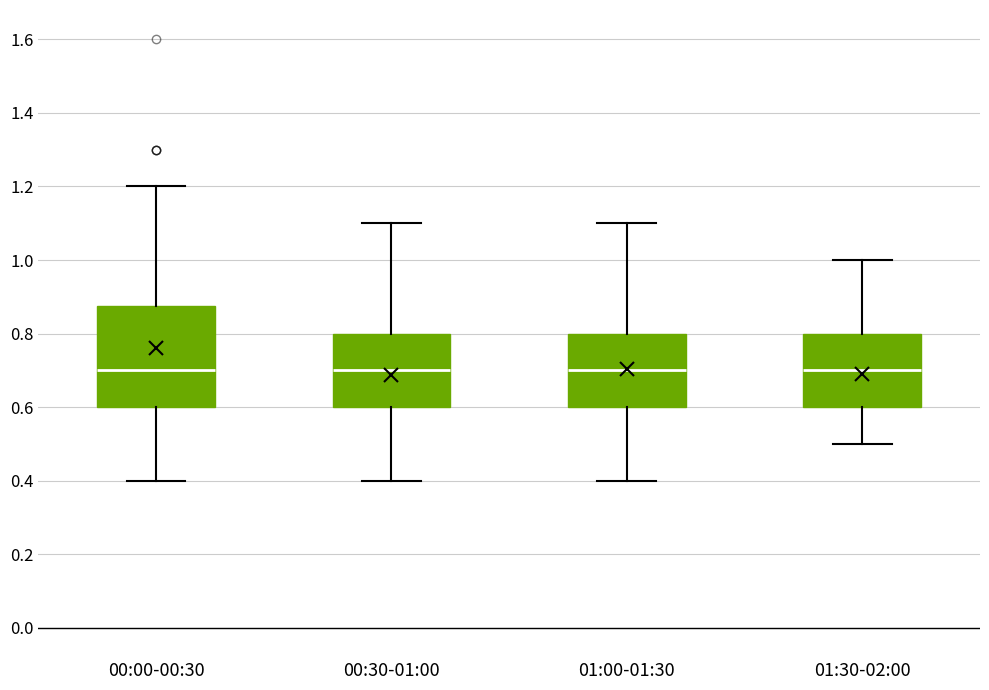

Which box is the tallest, from its lower edge to its upper edge?

00:00-00:30